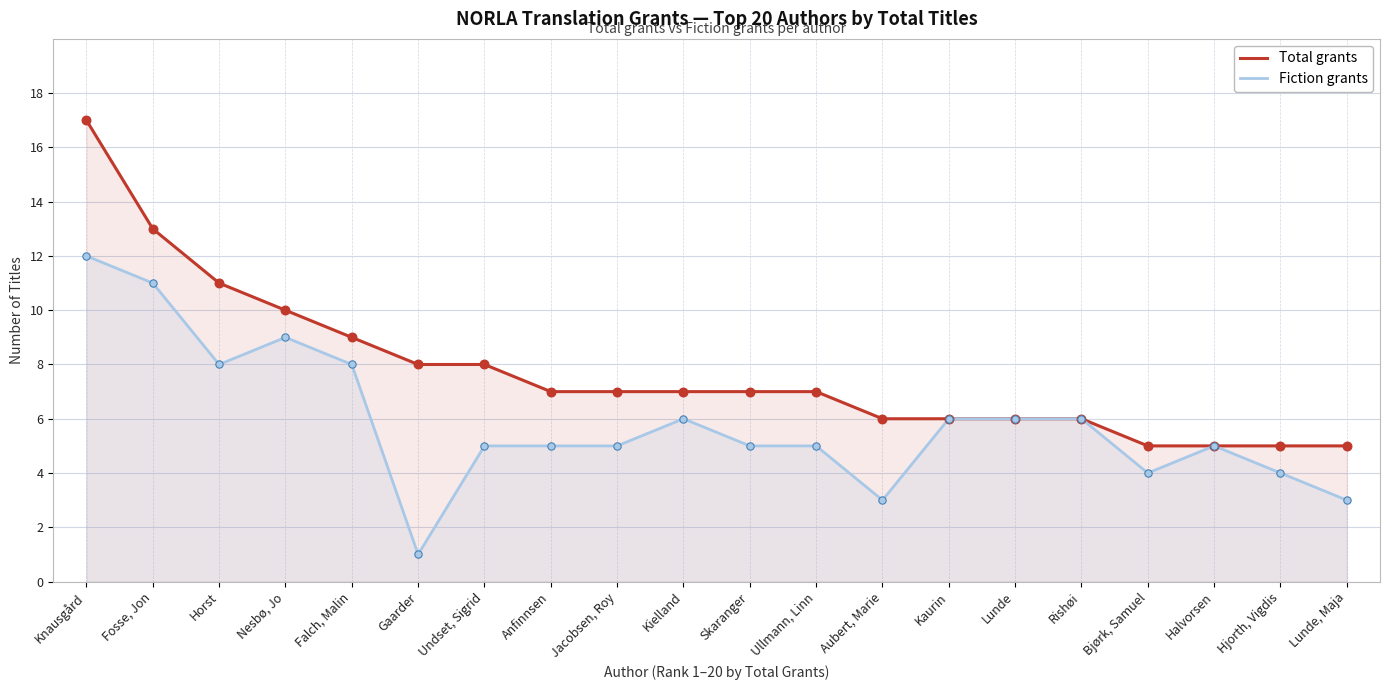

Which series has the largest total across all categories?

Total grants